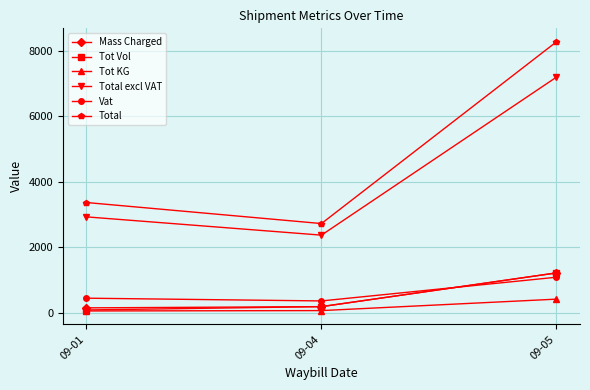

Is it true that Tot KG equals 48.5 at 09-01?

True